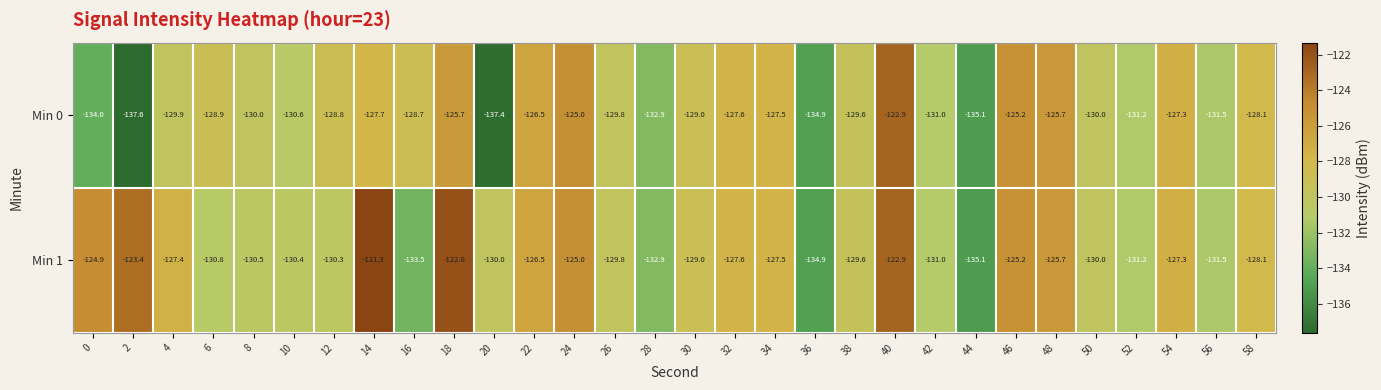

What is the difference between the maximum and minimum values in the Min 0 series?

14.7